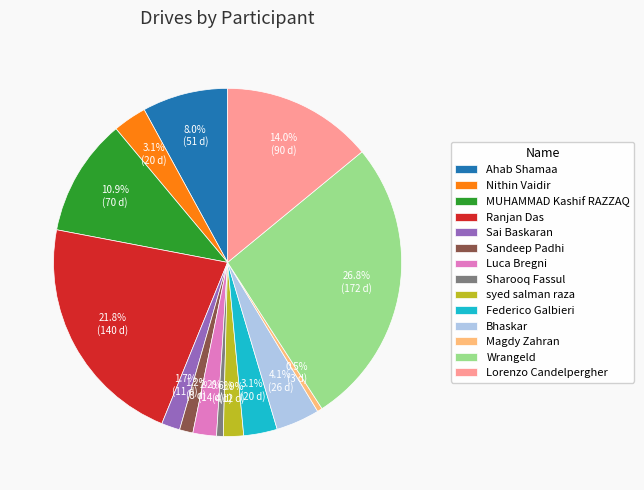

The Lorenzo Candelpergher slice represents 27% of the pie. True or false?

False